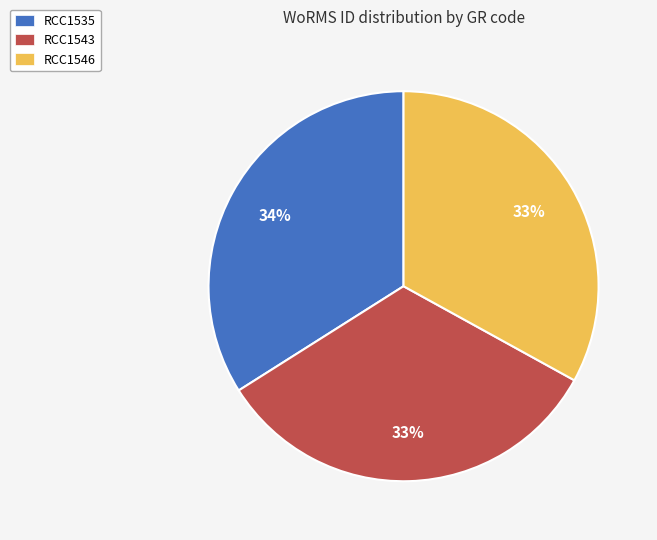

True or false: RCC1543 accounts for 25% of the total.

False